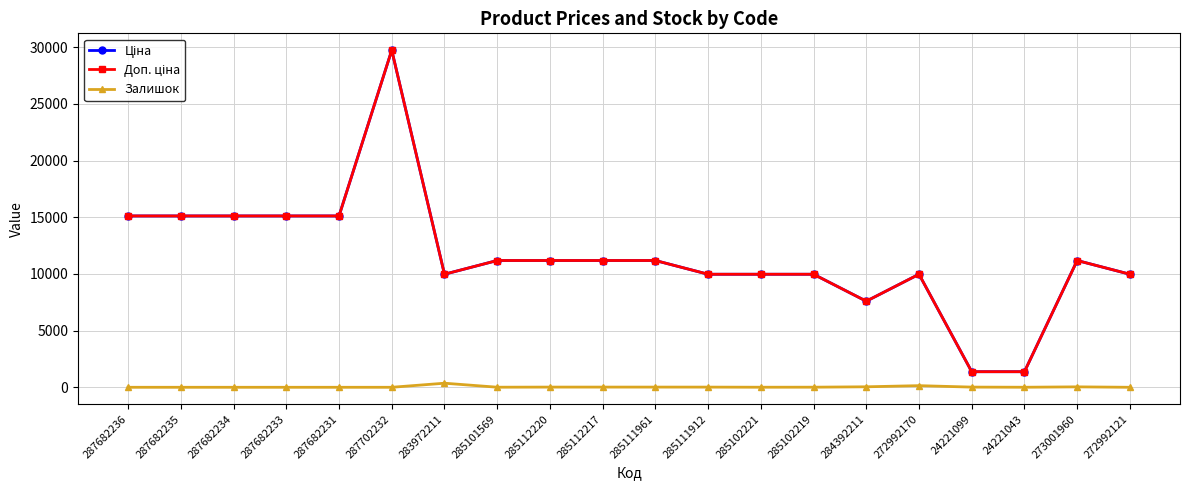

What is the difference between the highest and lowest values at 272992121?

9975.0